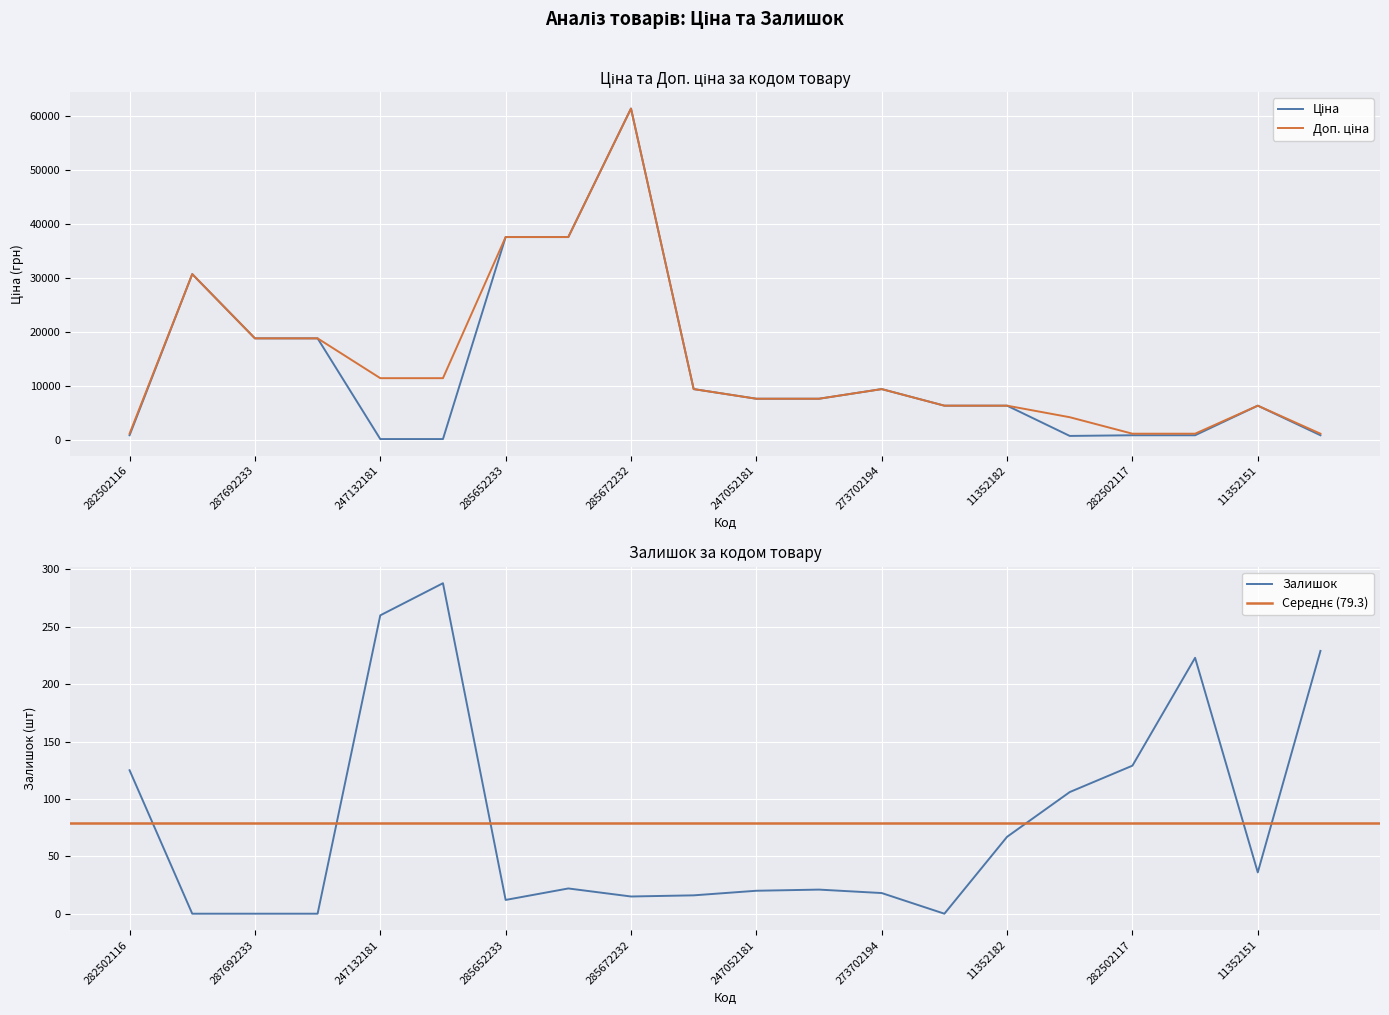

True or false: Залишок has a value of 465 at 247132181.

False